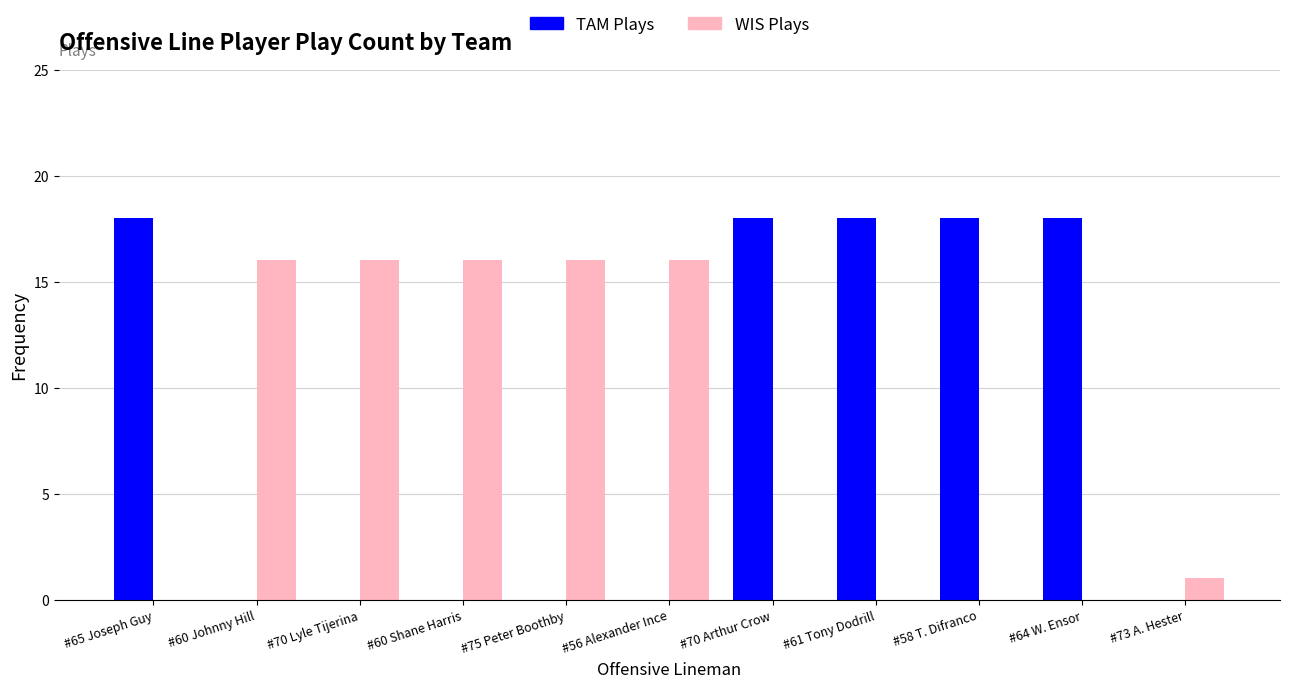

At which label is WIS Plays closest to 8?

#73 A. Hester